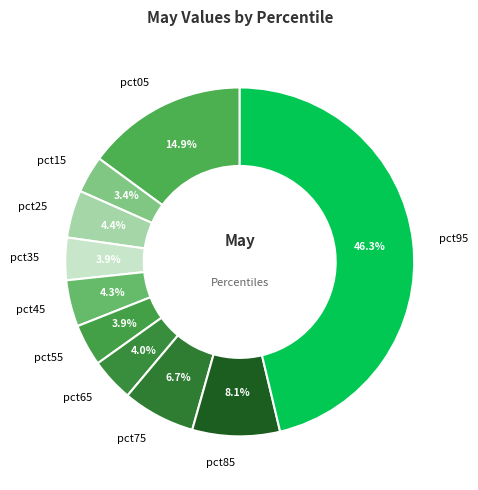

True or false: pct75 accounts for 7% of the total.

True